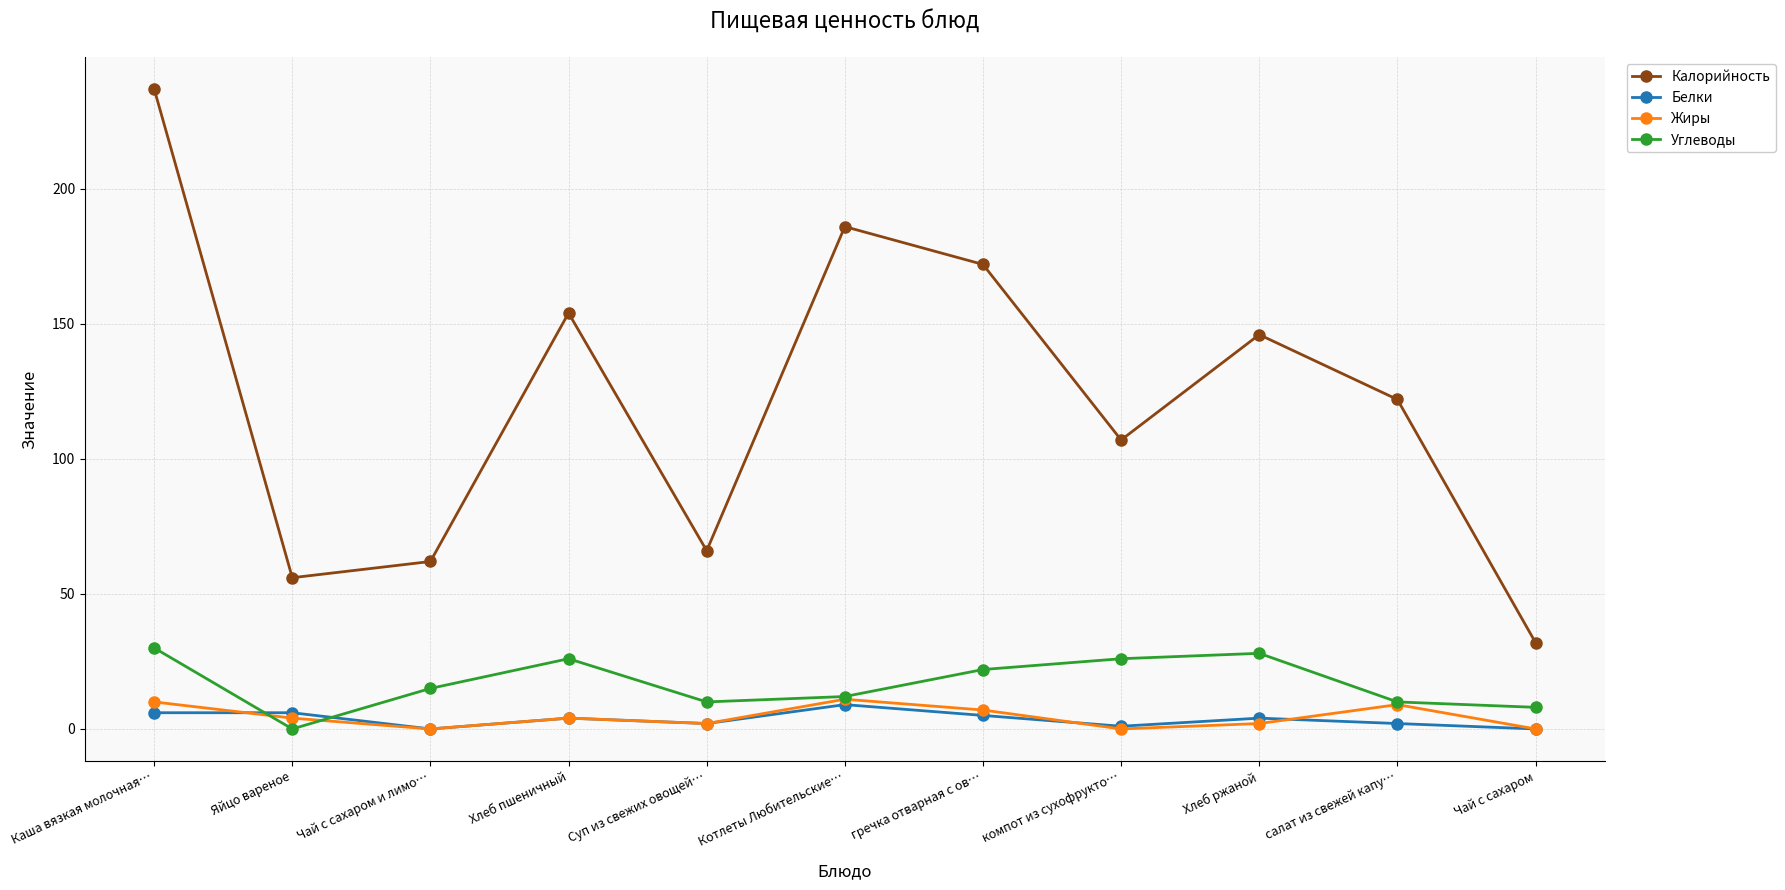

True or false: Углеводы and Жиры cross at least once.

True